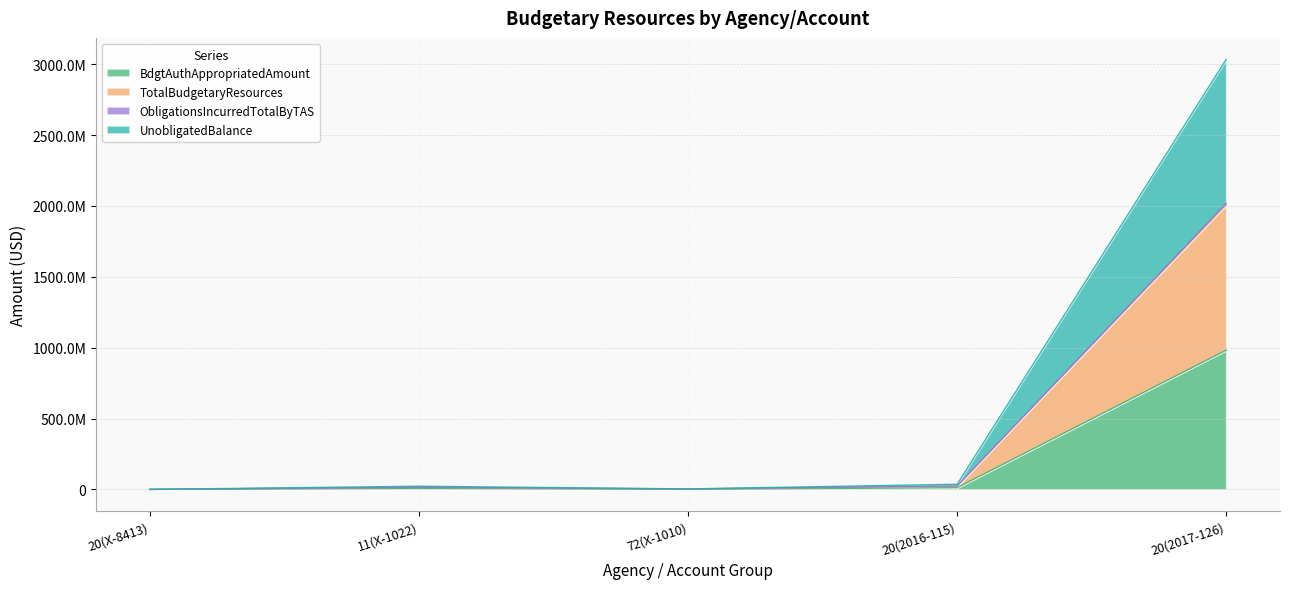

True or false: BudgetAuthorityAppropriatedAmount_CPE and UnobligatedBalance_CPE intersect in this chart.

False